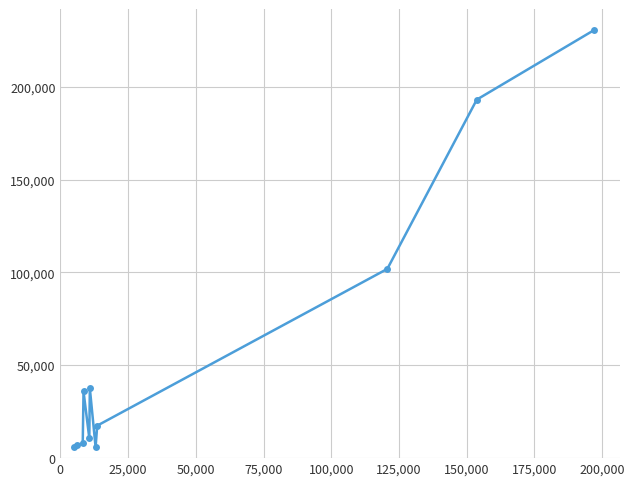

What is the smallest value displayed?

5788